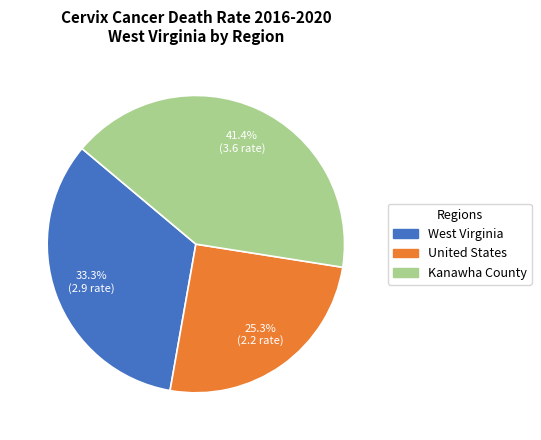

What percentage do Kanawha County and West Virginia together represent?

74.7%